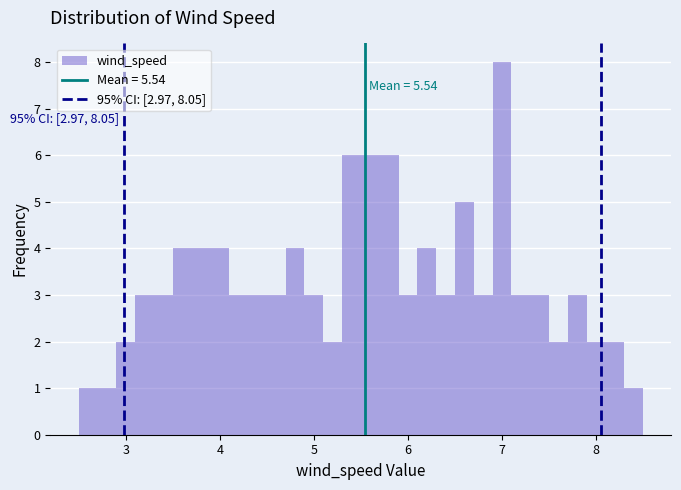

Read against the x-axis, roughly where is the centre of the tallest bar?

7.0